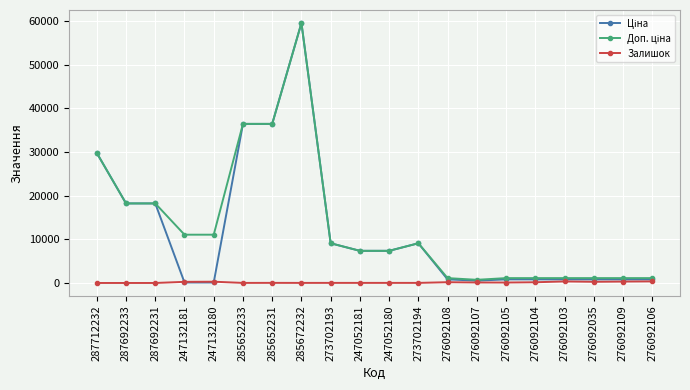

What is the maximum value for Залишок?

362.0